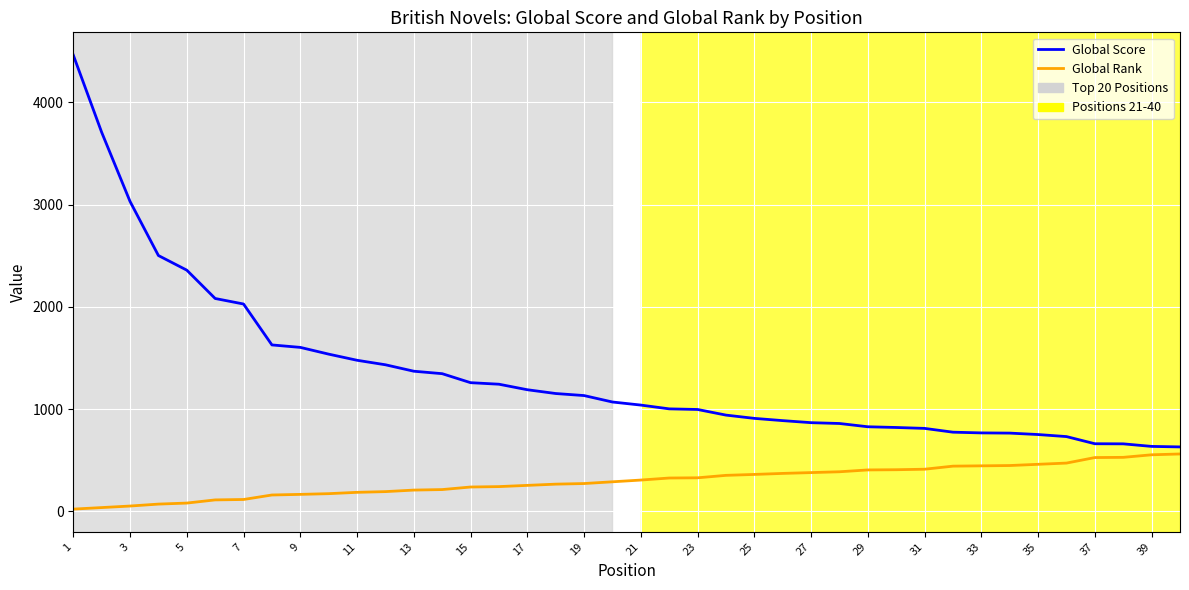

True or false: Global Score and Global Rank intersect in this chart.

False